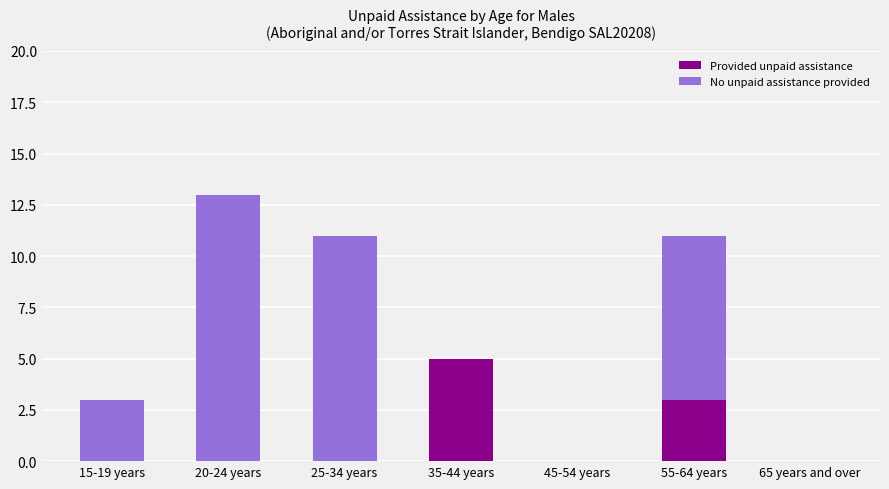

Reading left to right, list the values for the Provided unpaid assistance series.

15-19 years=0	20-24 years=0	25-34 years=0	35-44 years=5	45-54 years=0	55-64 years=3	65 years and over=0